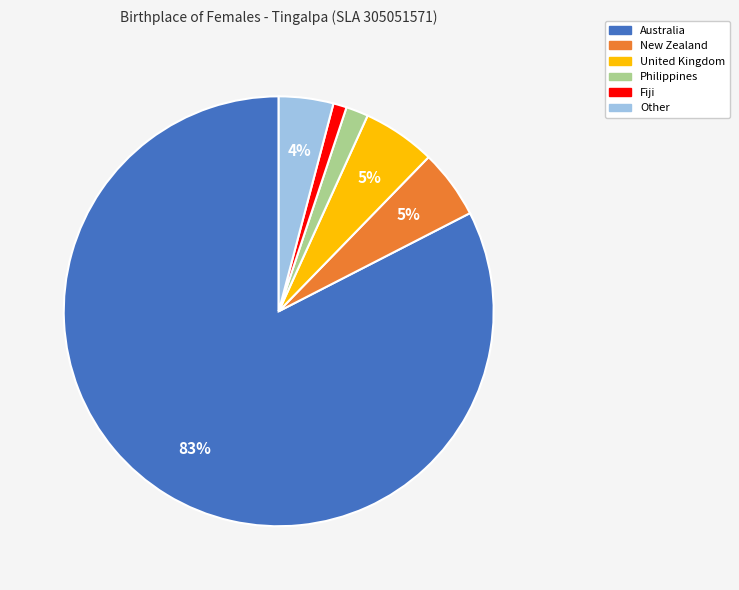

What is the ratio of the value at Other to the value at New Zealand?

0.8